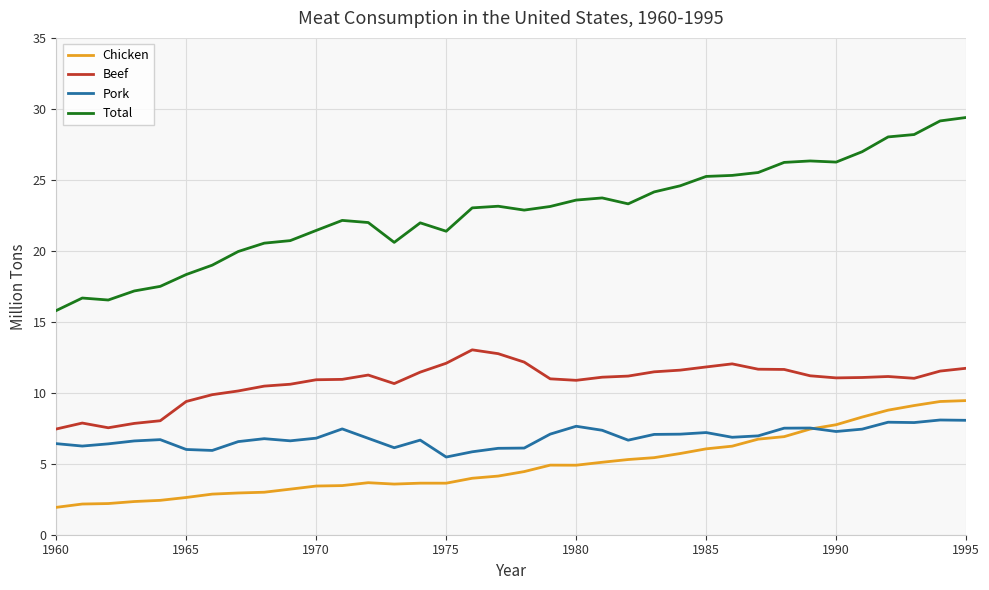

What is the difference between the maximum and second lowest values in the Pork series?

2.2